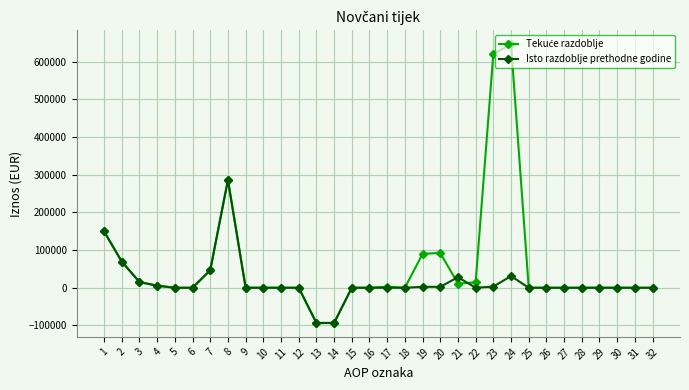

What is the smallest value displayed?

-93455